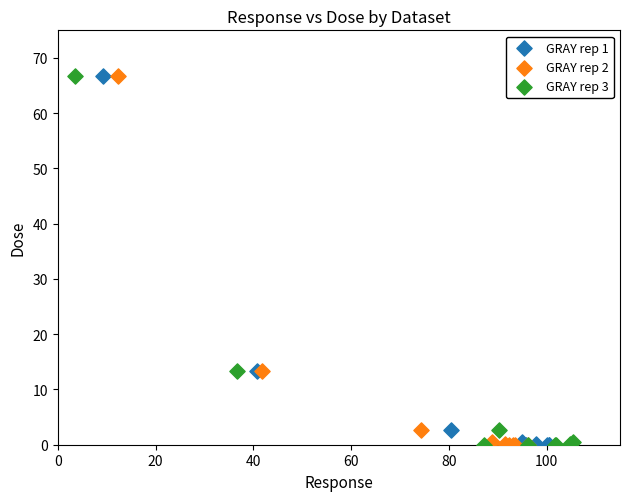

What are all the series names shown in the legend?

GRAY rep 1, GRAY rep 2, GRAY rep 3